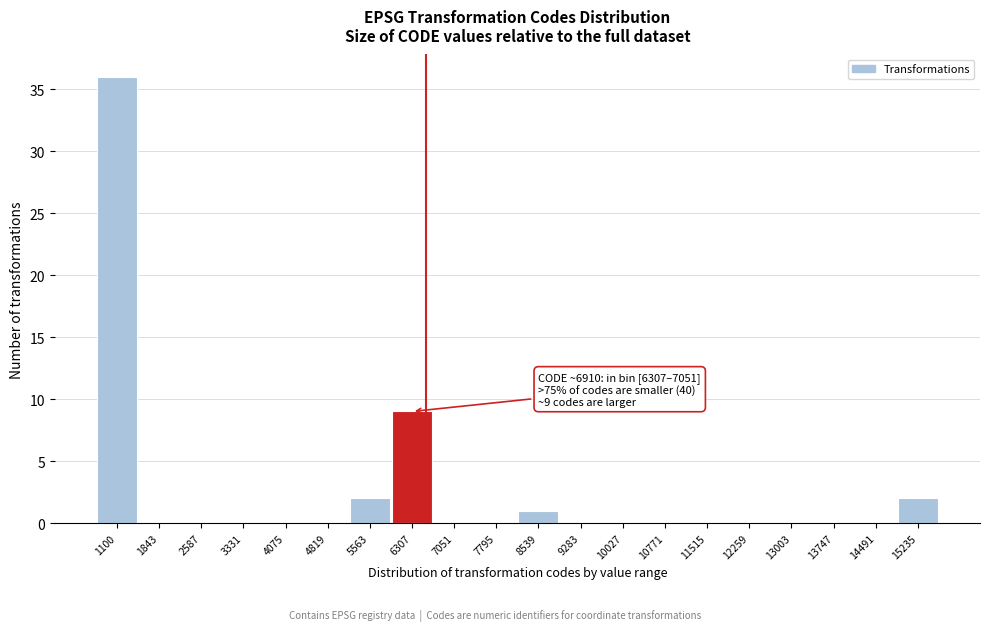

Reading right to left, list all the values displayed in this chart.

15235=2	14491=0	13747=0	13003=0	12259=0	11515=0	10771=0	10027=0	9283=0	8539=1	7795=0	7051=0	6307=9	5563=2	4819=0	4075=0	3331=0	2587=0	1843=0	1100=36